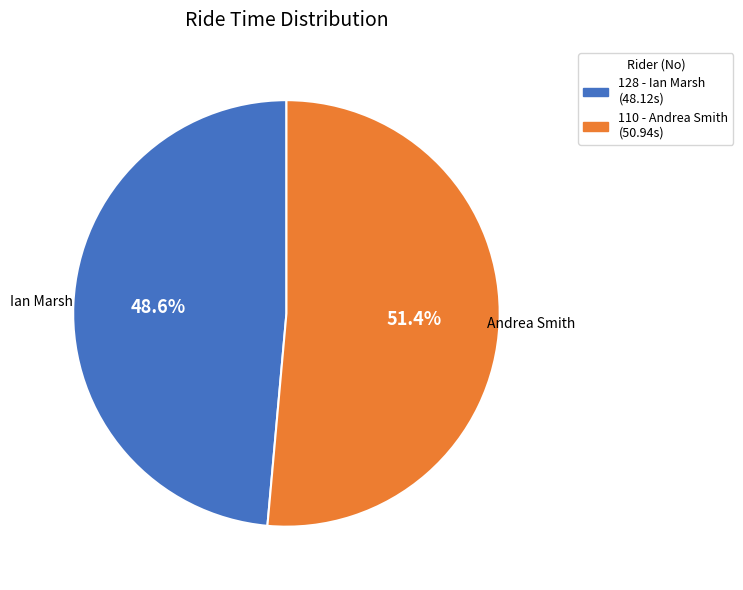

Combined, what portion of the pie is 110 and 128?

100.0%